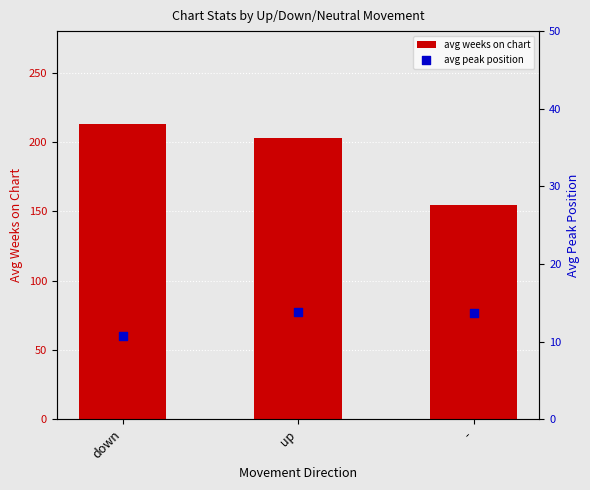

What are all the series names shown in the legend?

avg weeks on chart, avg peak position